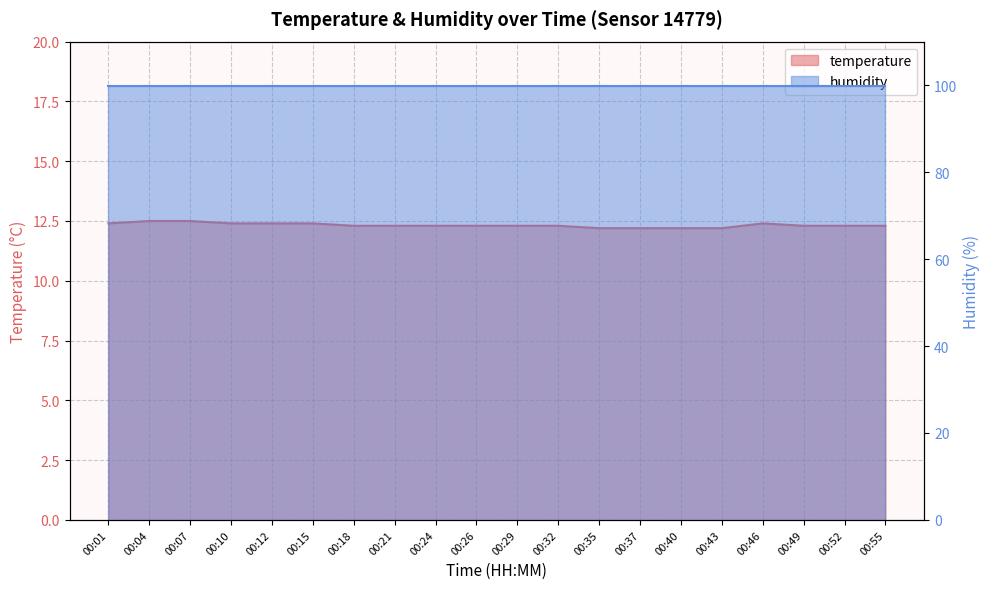

List the labels in order of value, smallest first.

00:35, 00:37, 00:40, 00:43, 00:18, 00:21, 00:24, 00:26, 00:29, 00:32, 00:49, 00:52, 00:55, 00:01, 00:10, 00:12, 00:15, 00:46, 00:04, 00:07